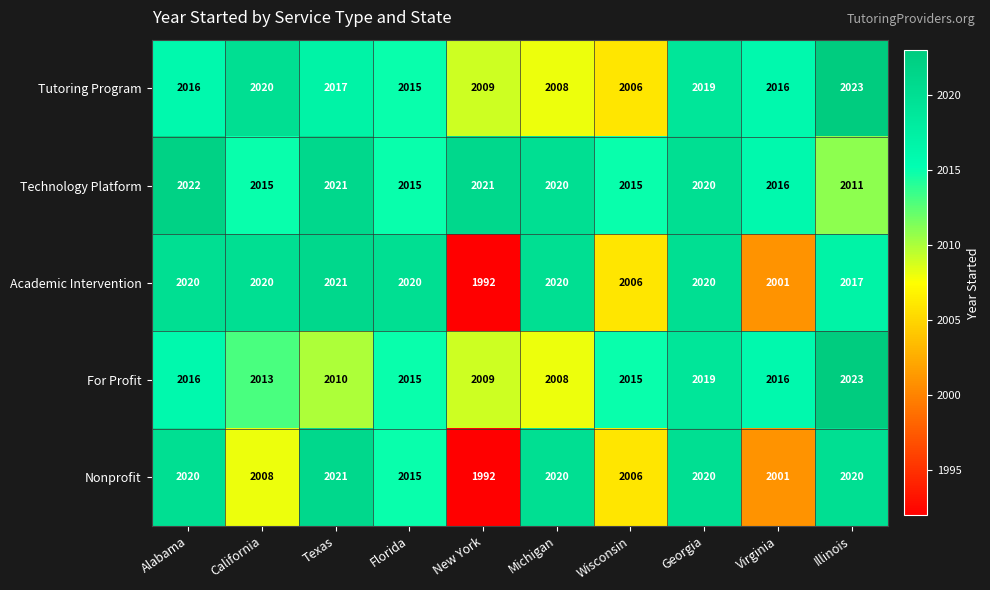

What is the smallest value displayed?

1992